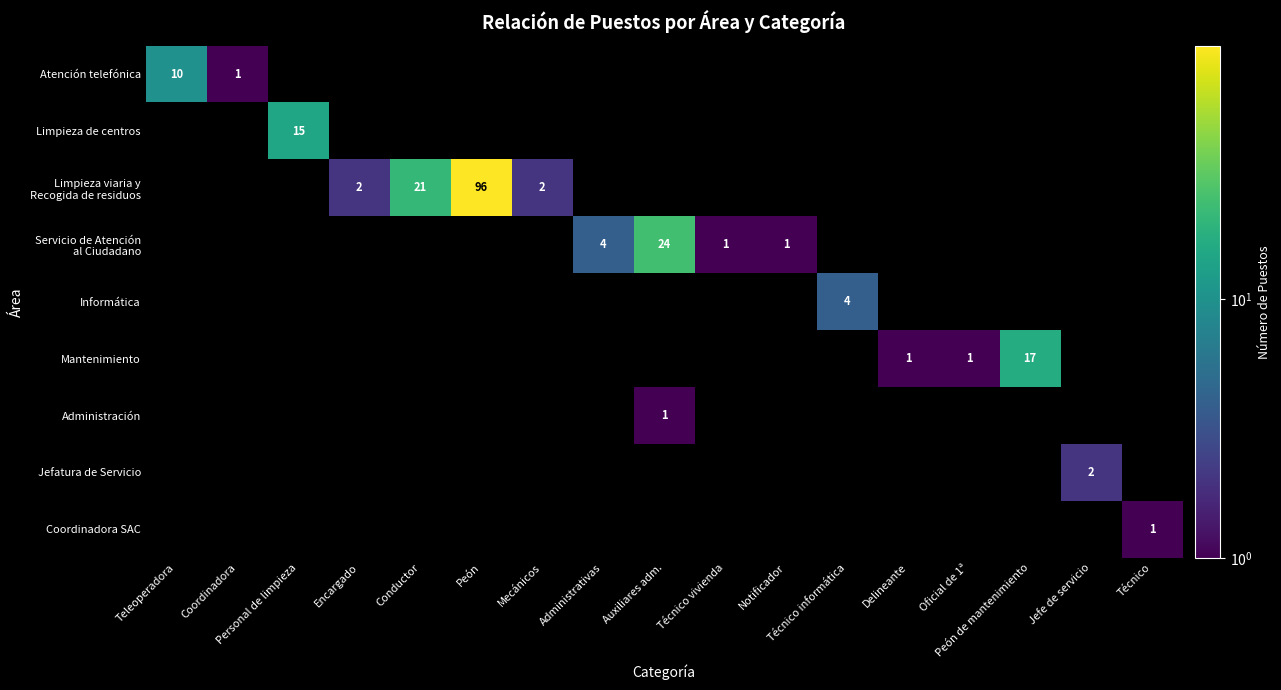

At Técnico vivienda, list the series in order from largest to smallest.

Servicio de Atención al Ciudadano, Atención telefónica, Limpieza de centros, Limpieza viaria y Recogida de residuos, Informática, Mantenimiento, Administración, Jefatura de Servicio, Coordinadora SAC